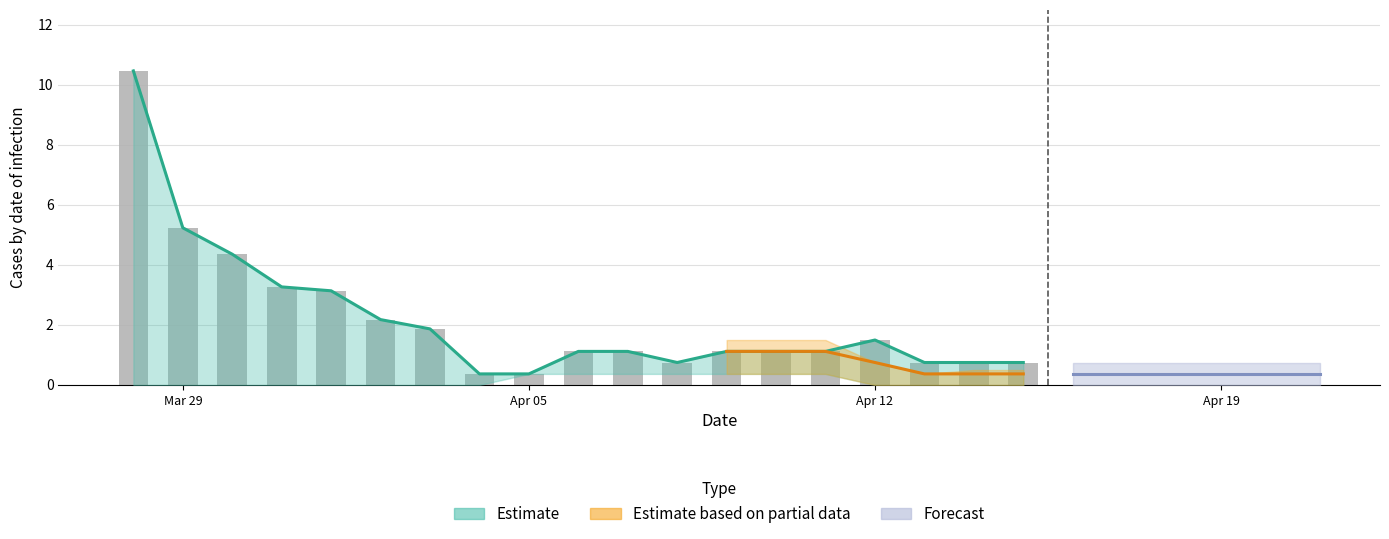

What is the maximum value shown in the chart?

10.5